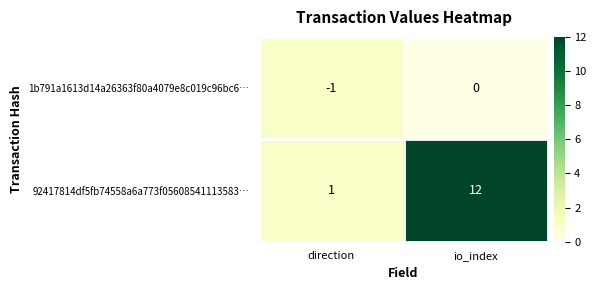

Rank the series at direction from highest to lowest value.

92417814df5fb74558a6a773f05608541113583…, 1b791a1613d14a26363f80a4079e8c019c96bc6…